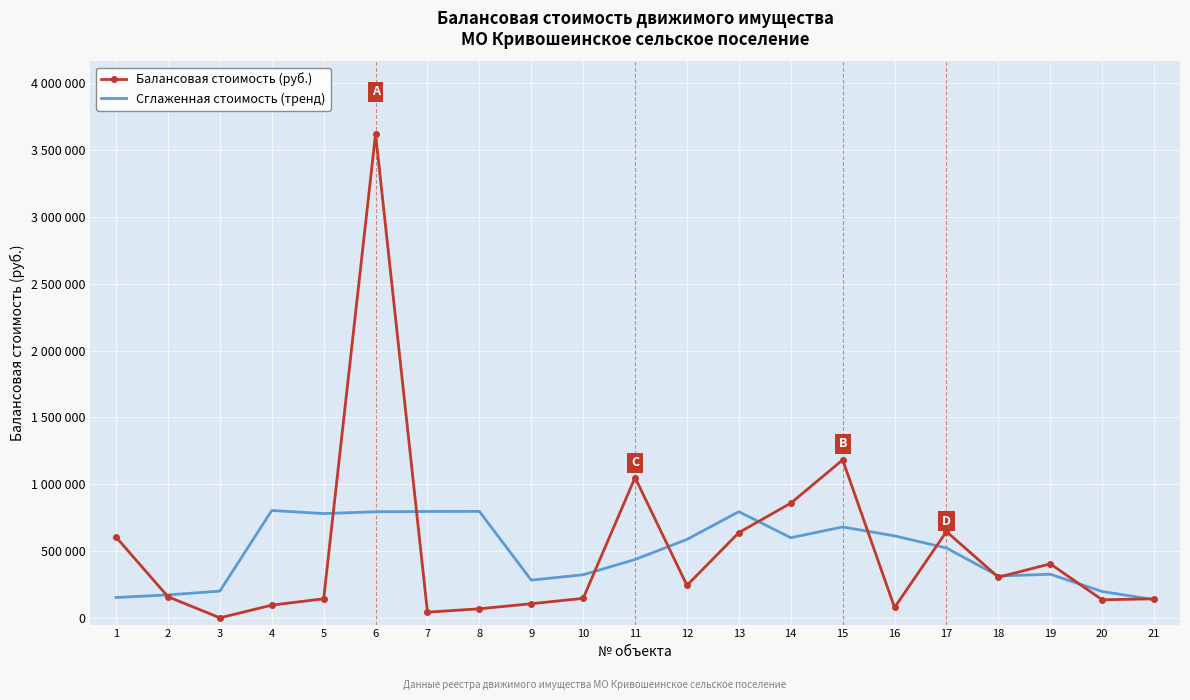

In Балансовая стоимость (руб.), how many points are higher than both neighbors (excluding endpoints)?

5